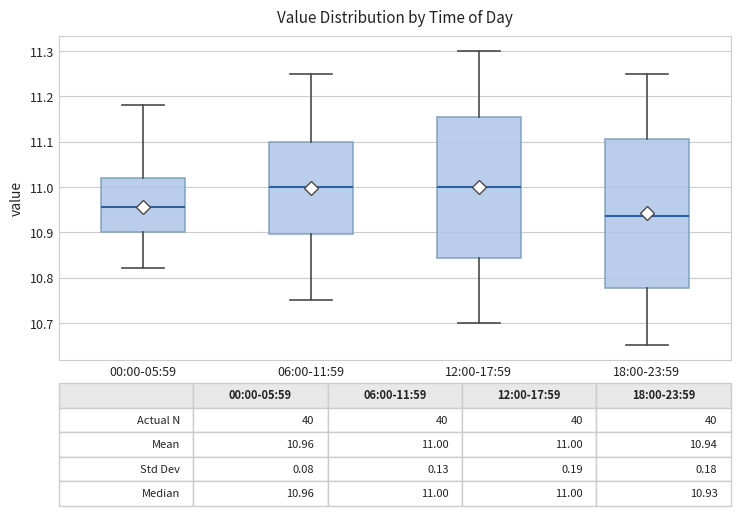

Comparing the boxes themselves (not the whiskers), which one is the tallest?

18:00-23:59